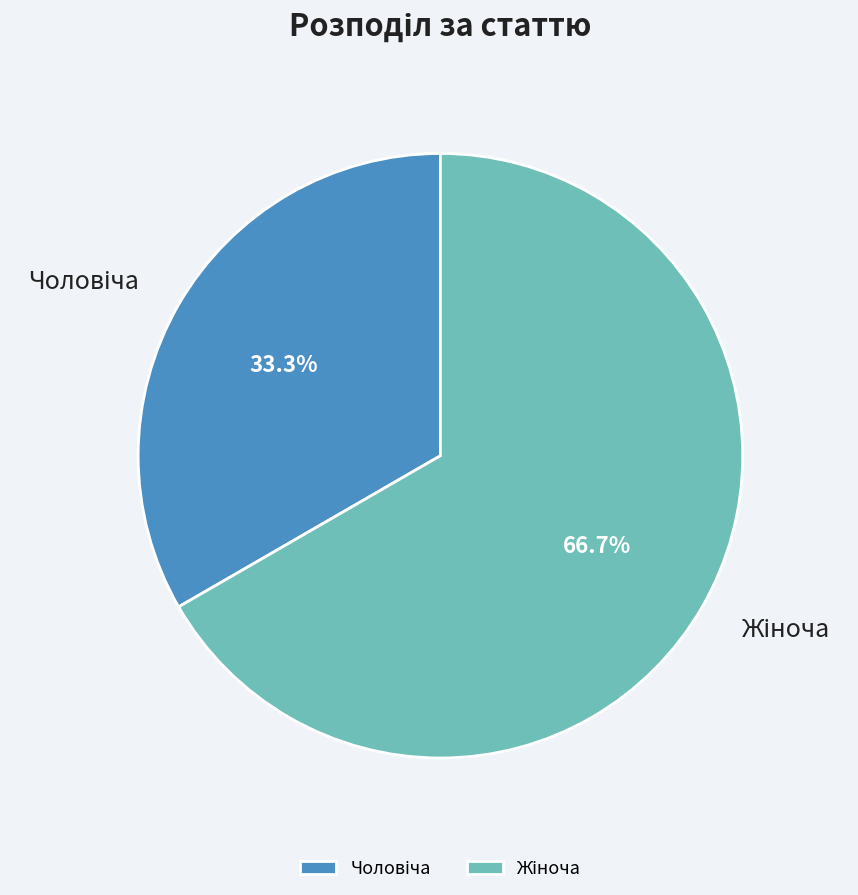

Does any single category account for the majority?

Yes